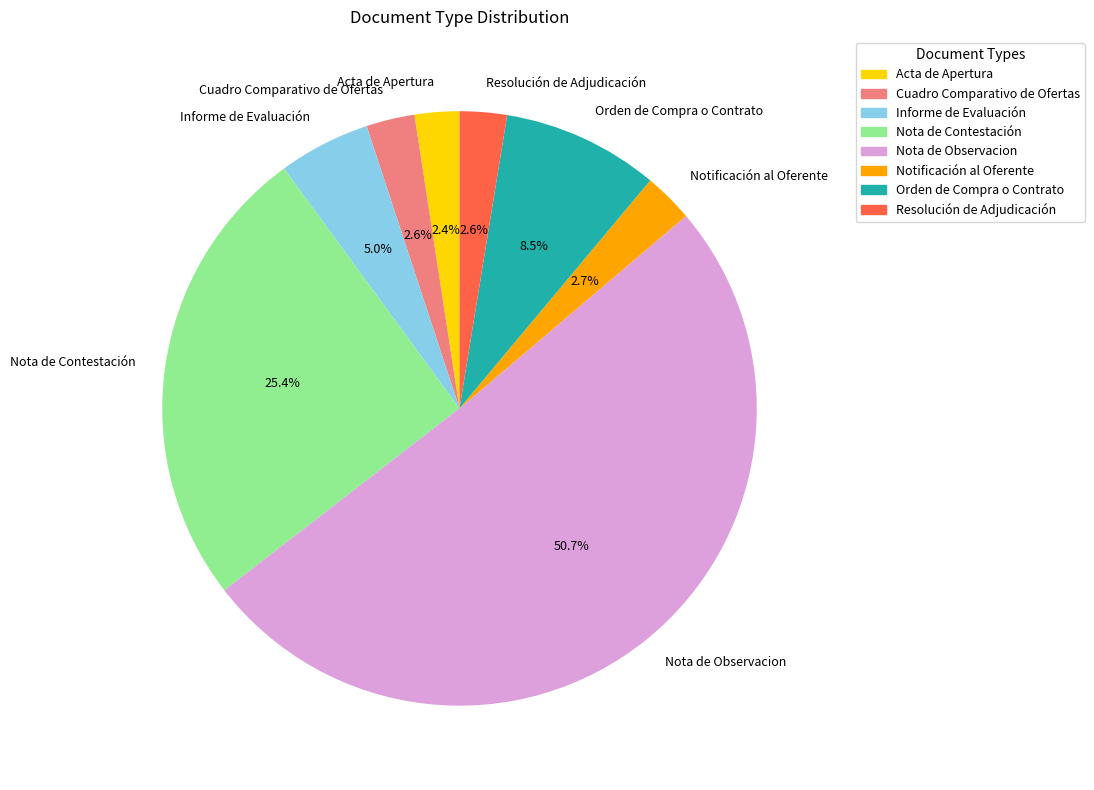

Which category accounts for the majority?

Nota de Observacion